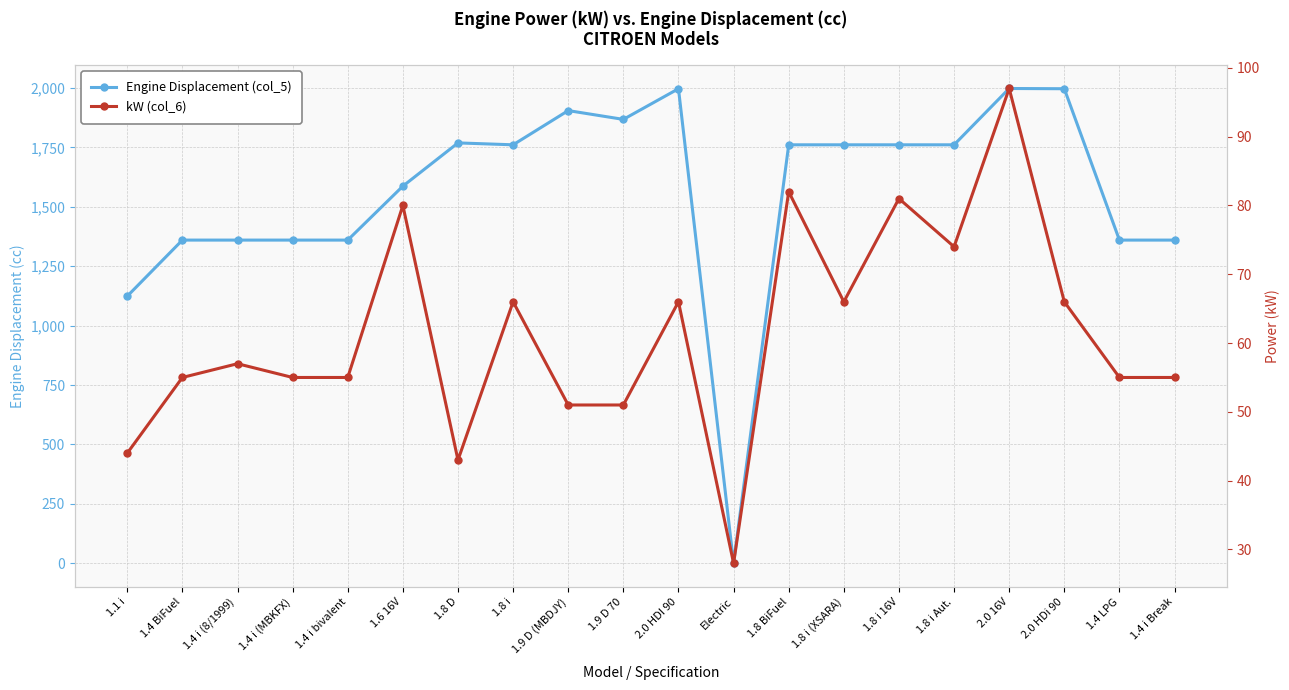

In kW (col_6), how many points are higher than both neighbors (excluding endpoints)?

7